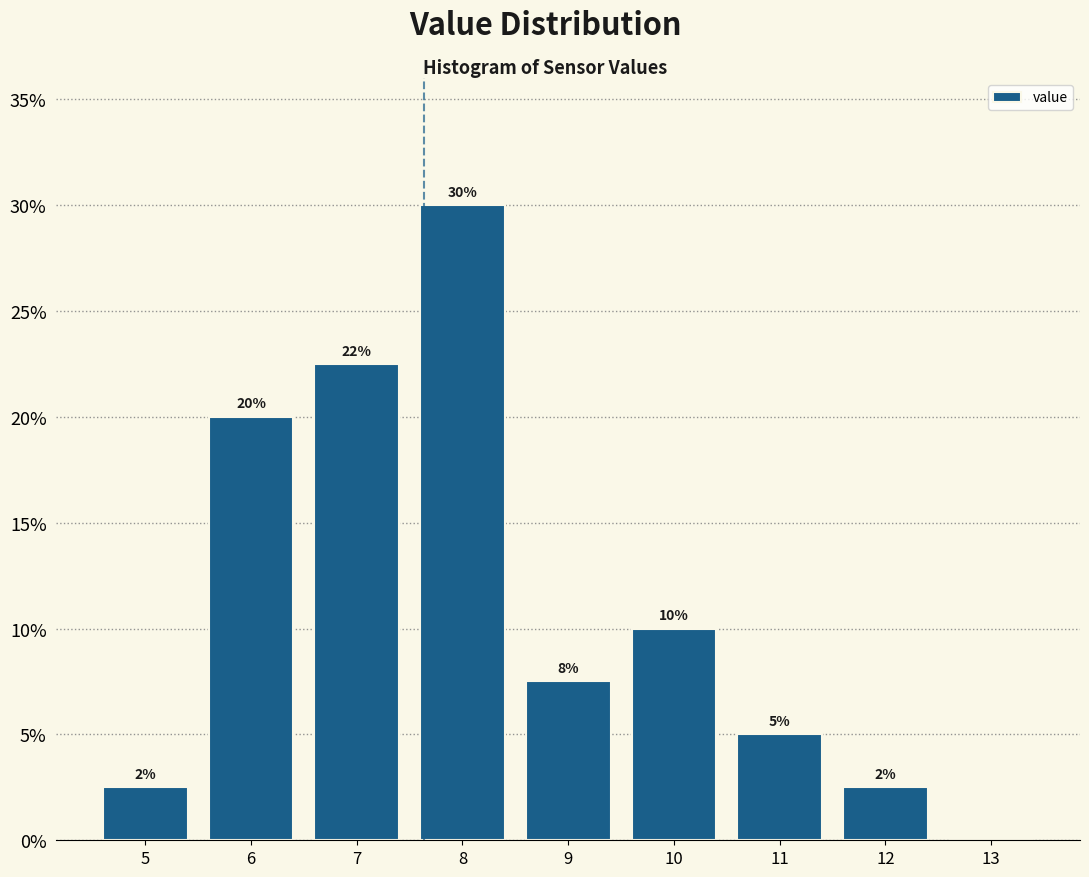

Is it true that the value at 7 is 22.5?

True